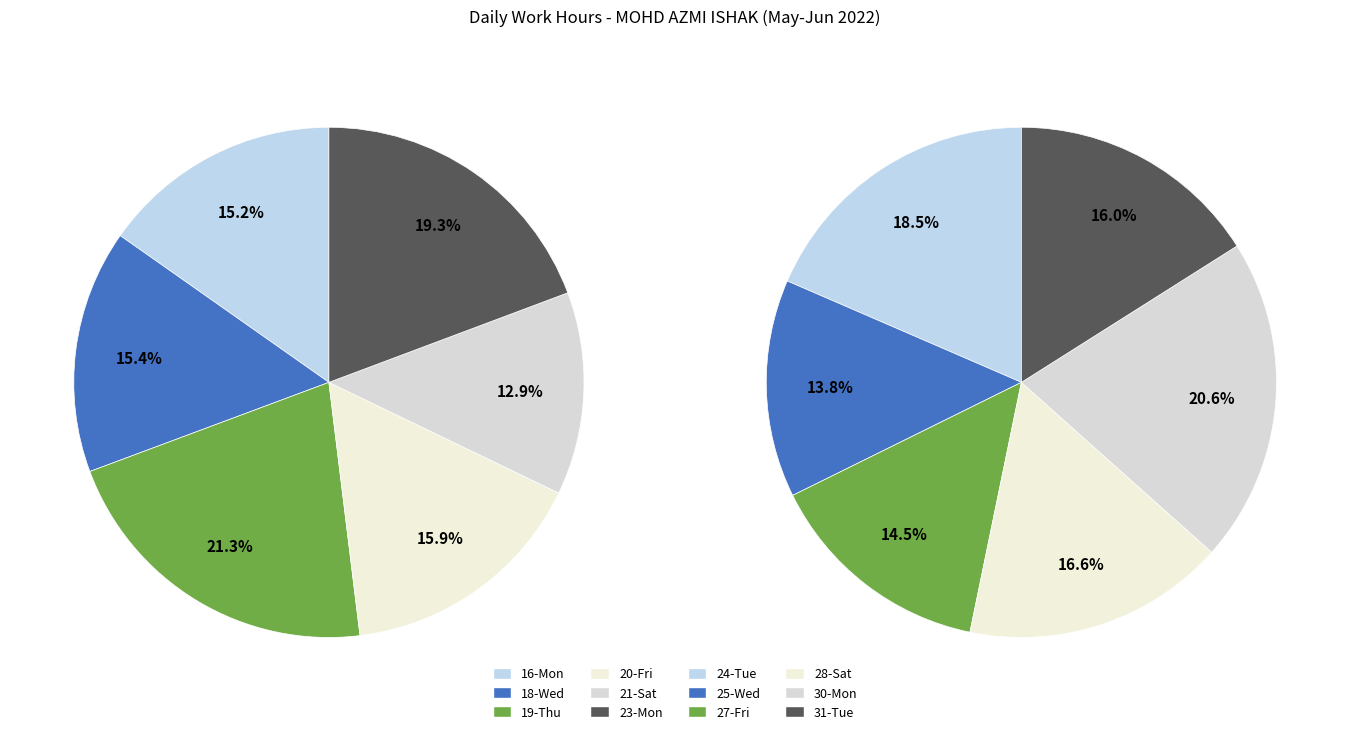

Which slice is the largest?

19-Thu